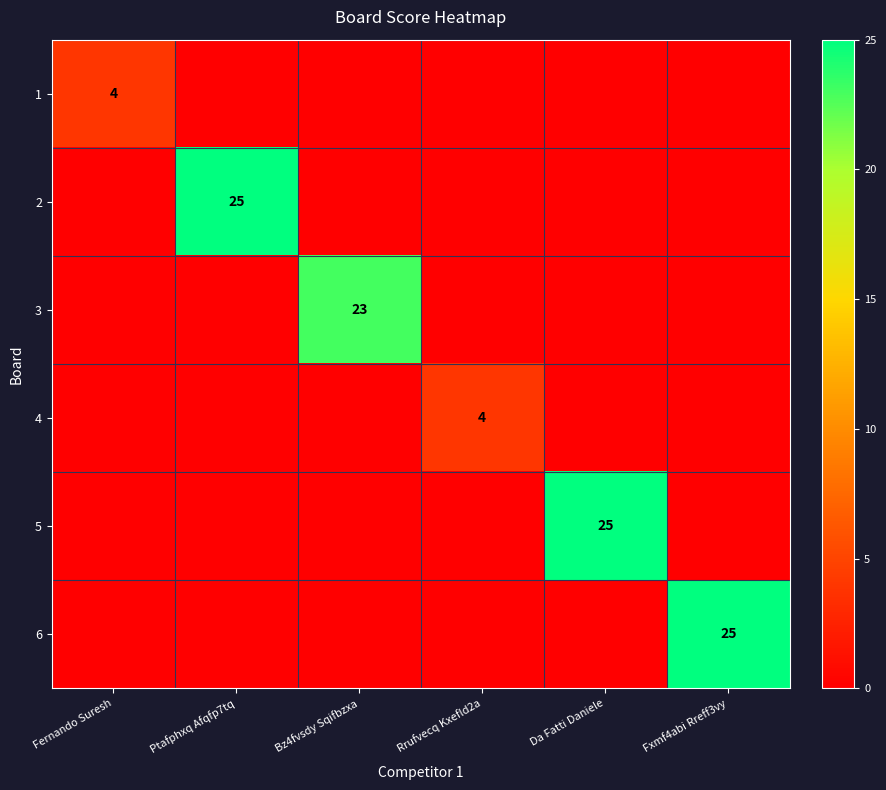

True or false: 6 has a value of 25 at Fxmf4abi Rreff3vy.

True